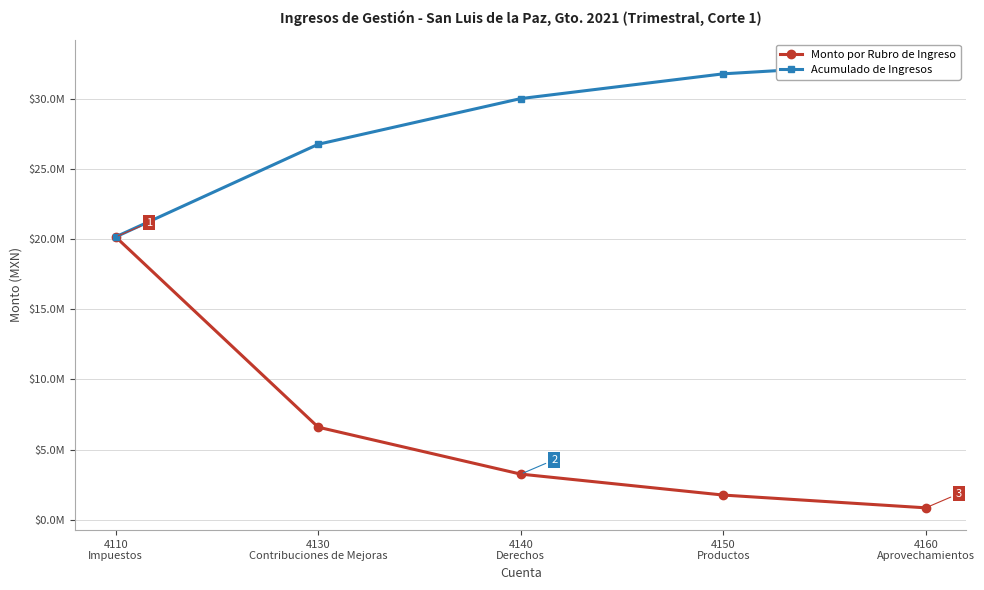

What is the minimum value shown in the chart?

853755.5